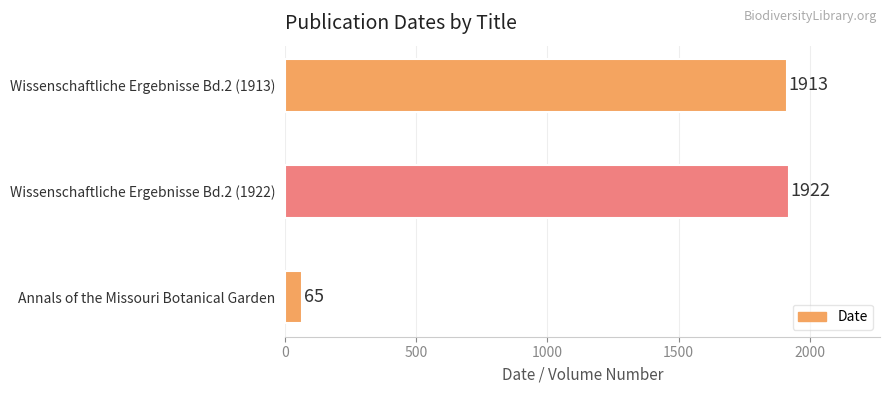

What is the difference between the maximum and minimum values?

1857